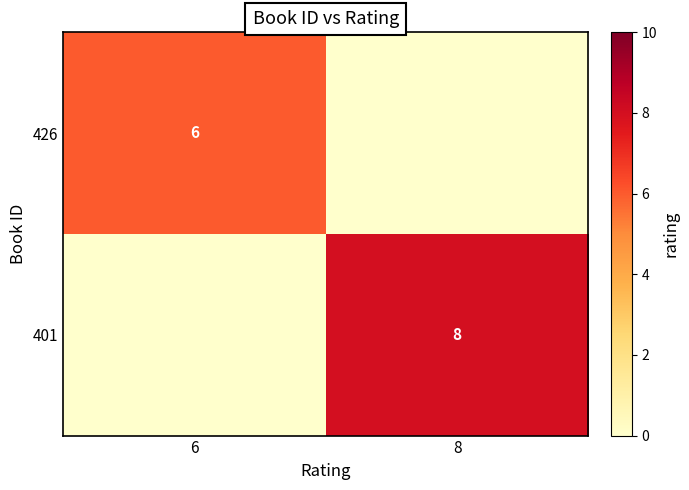

Which has a higher value, 8 or 6?

6